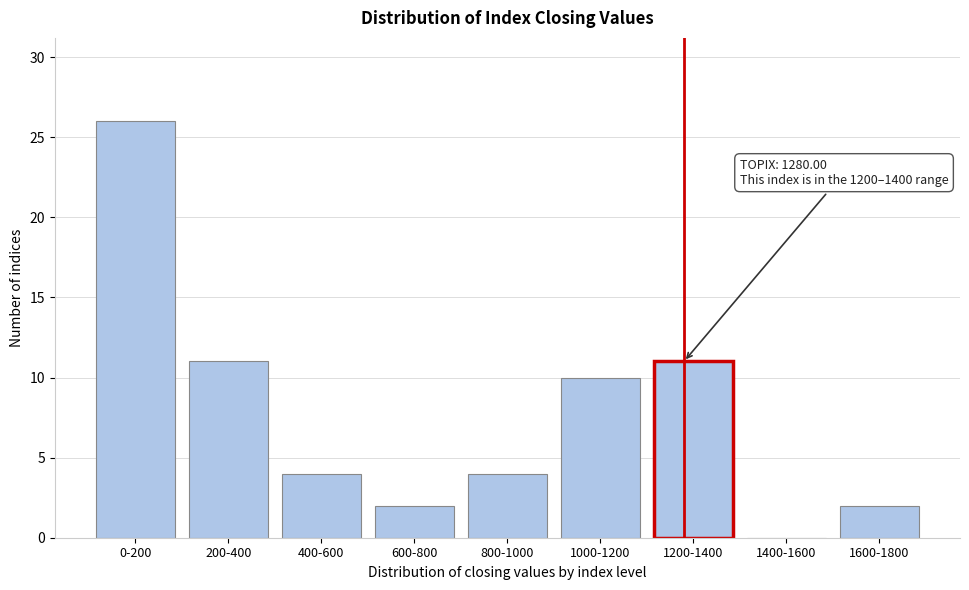

Reading left to right, what are all the values shown in this chart?

0-200=26	200-400=11	400-600=4	600-800=2	800-1000=4	1000-1200=10	1200-1400=11	1400-1600=0	1600-1800=2